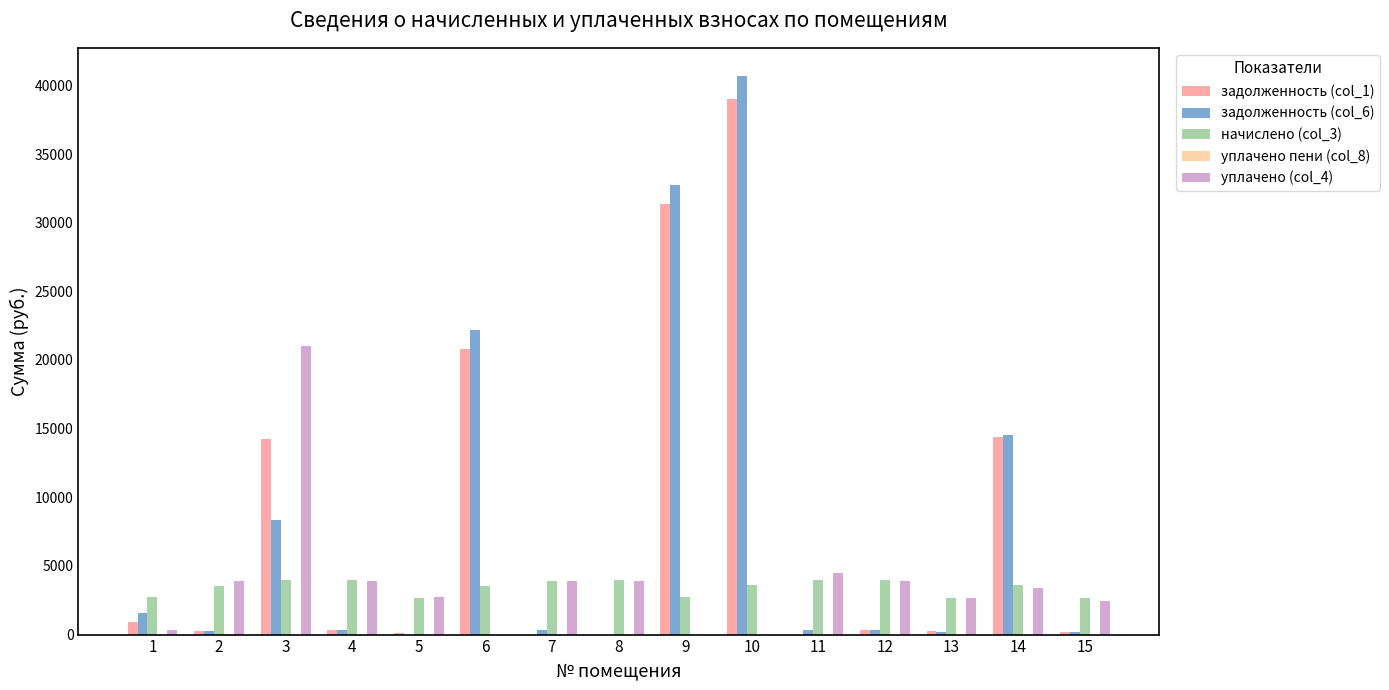

What is the sum of all задолженность (col_6) values?

122108.9